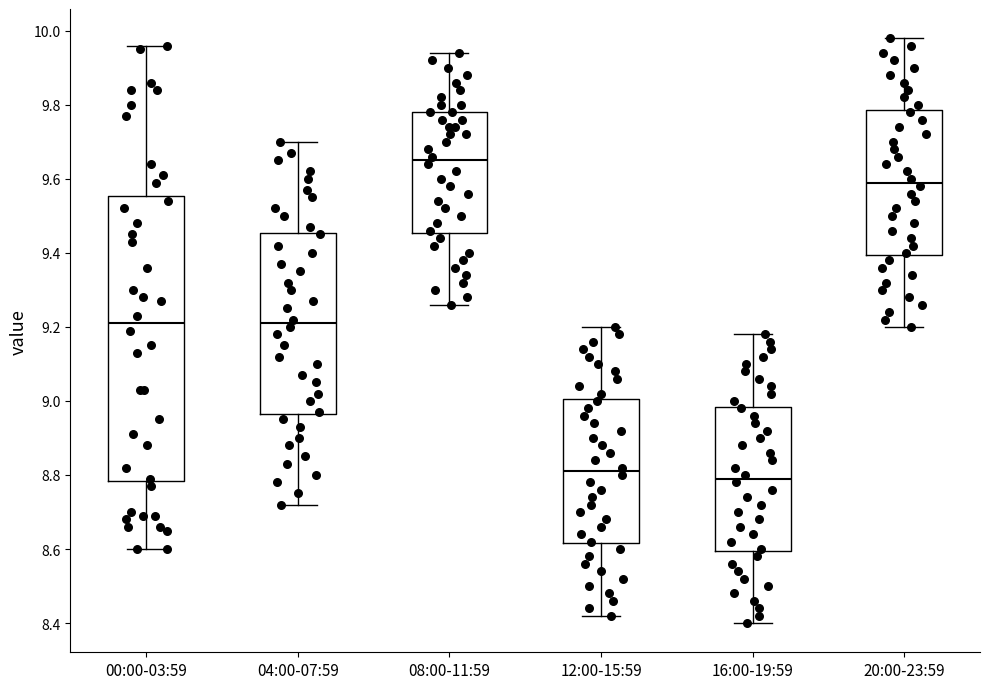

Which box has the highest median line?

08:00-11:59